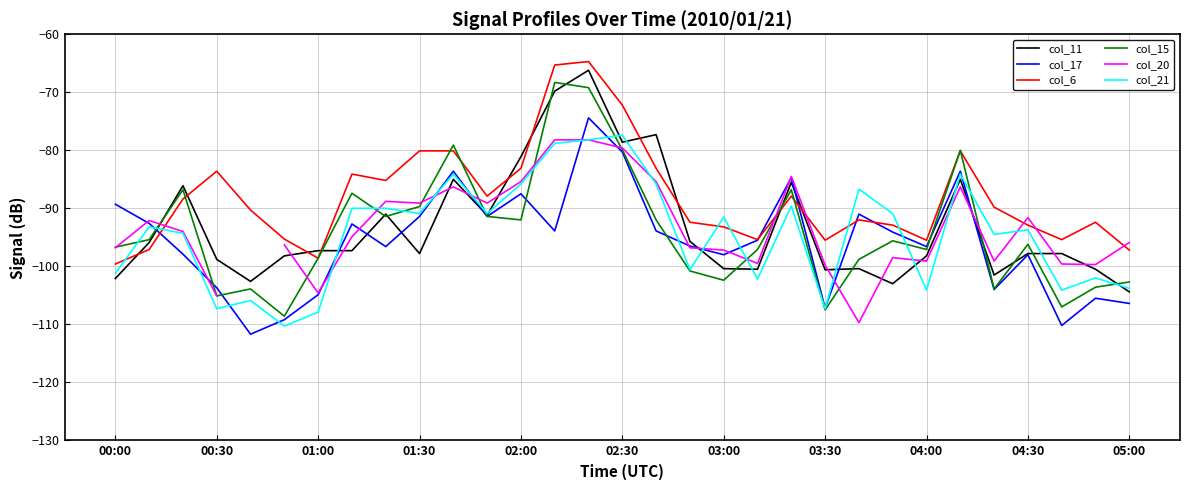

True or false: col_11 and col_6 intersect in this chart.

True